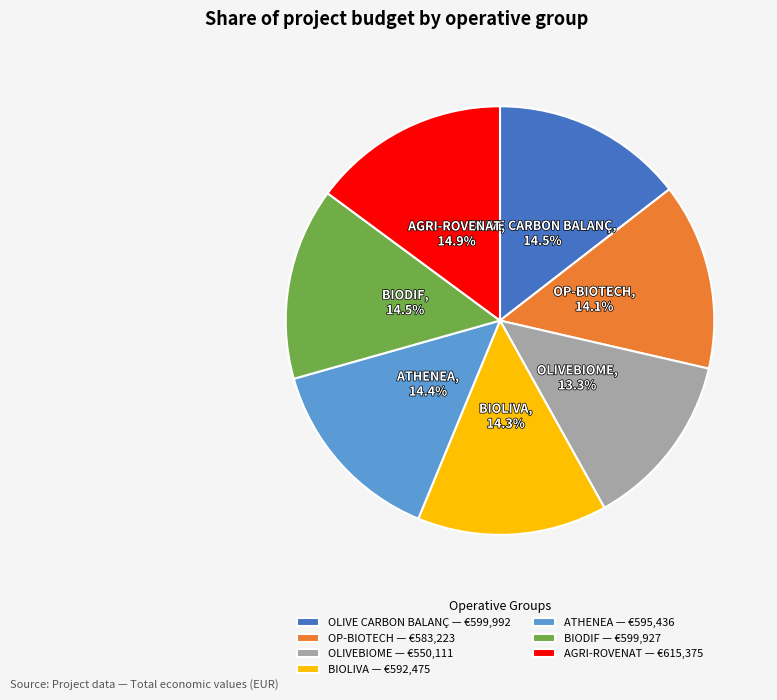

How much of the chart is everything except BIODIF — €599,927?

85.5%